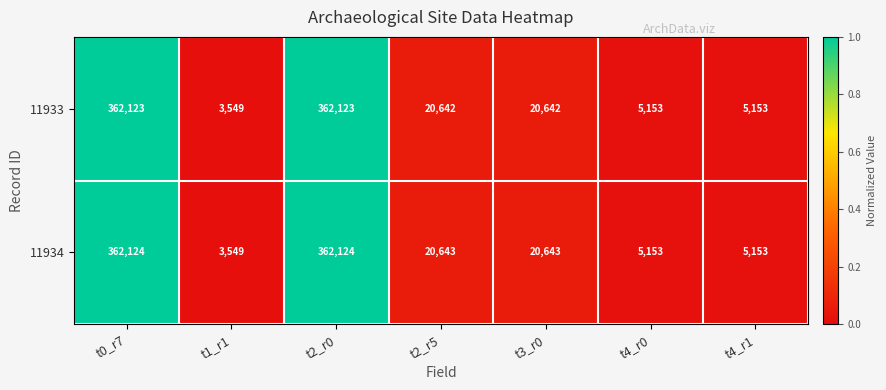

Which series has the largest total across all categories?

11934